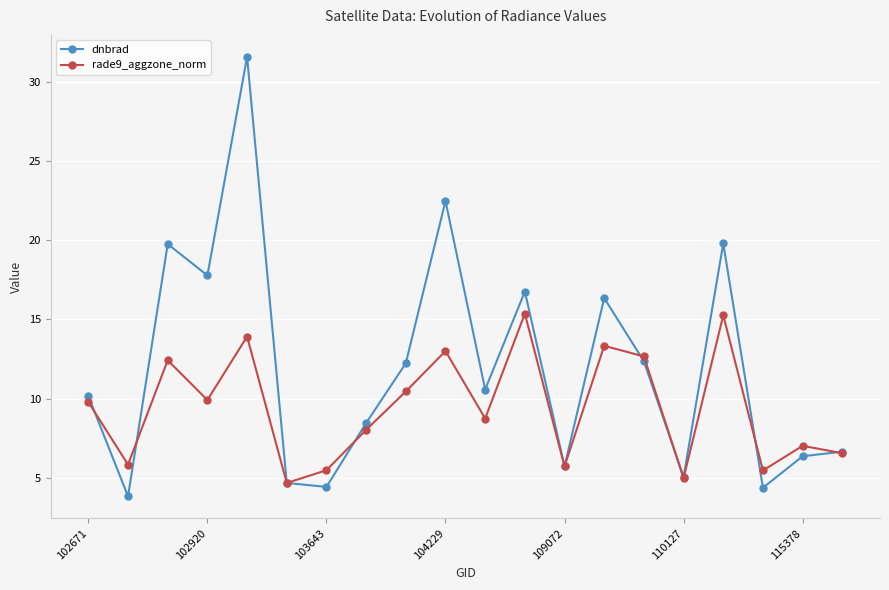

What is the sum of all rade9_aggzone_norm values?

188.6